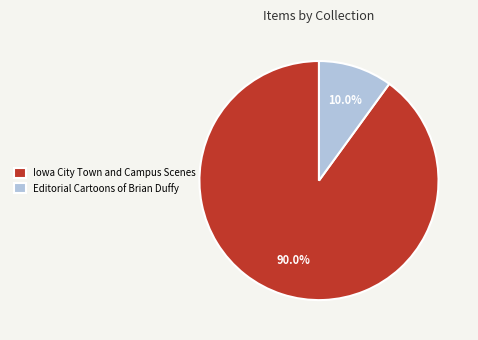

Which has a higher value, Iowa City Town and Campus Scenes or Editorial Cartoons of Brian Duffy?

Iowa City Town and Campus Scenes